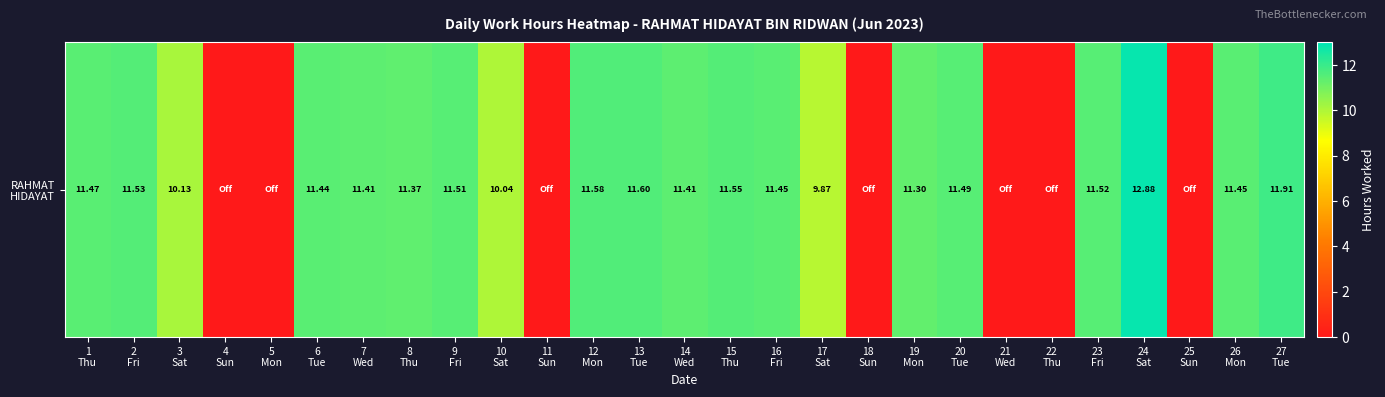

Between 3
Sat and 12
Mon, which is larger?

12
Mon